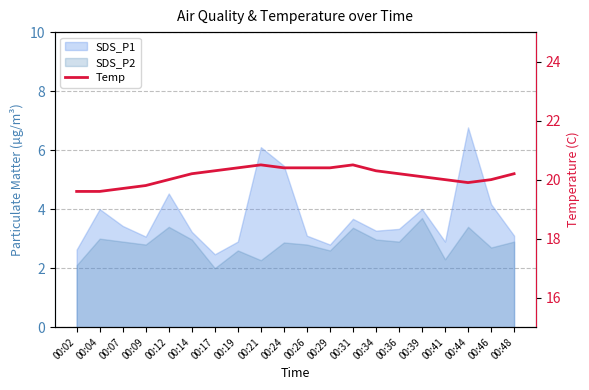

What is the value of the 12th point from the left?

20.4